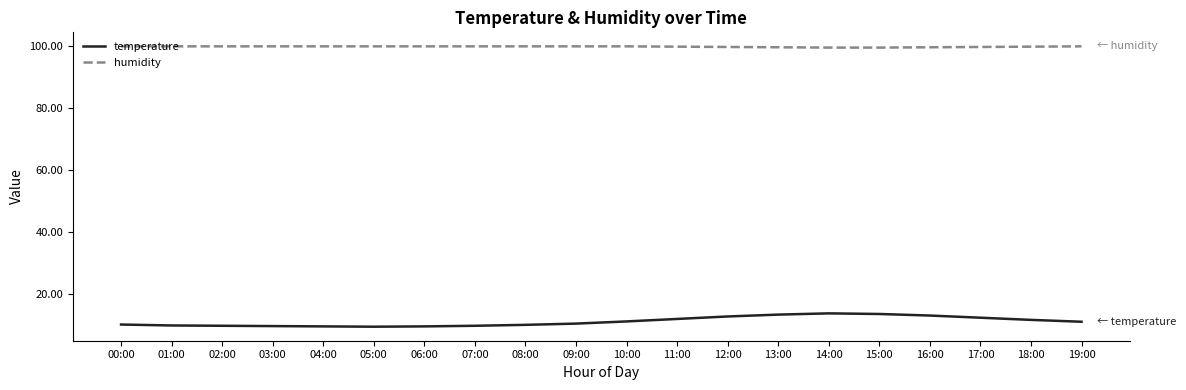

At 18:00, list the series in order from largest to smallest.

humidity, temperature